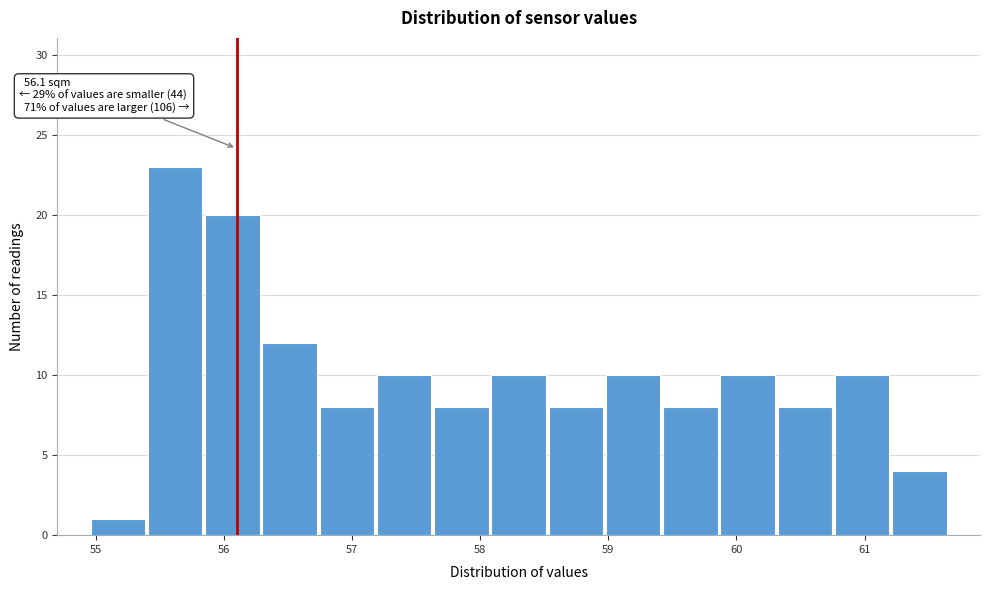

Over which range of the x-axis is the bar tallest?

55.4 to 55.8